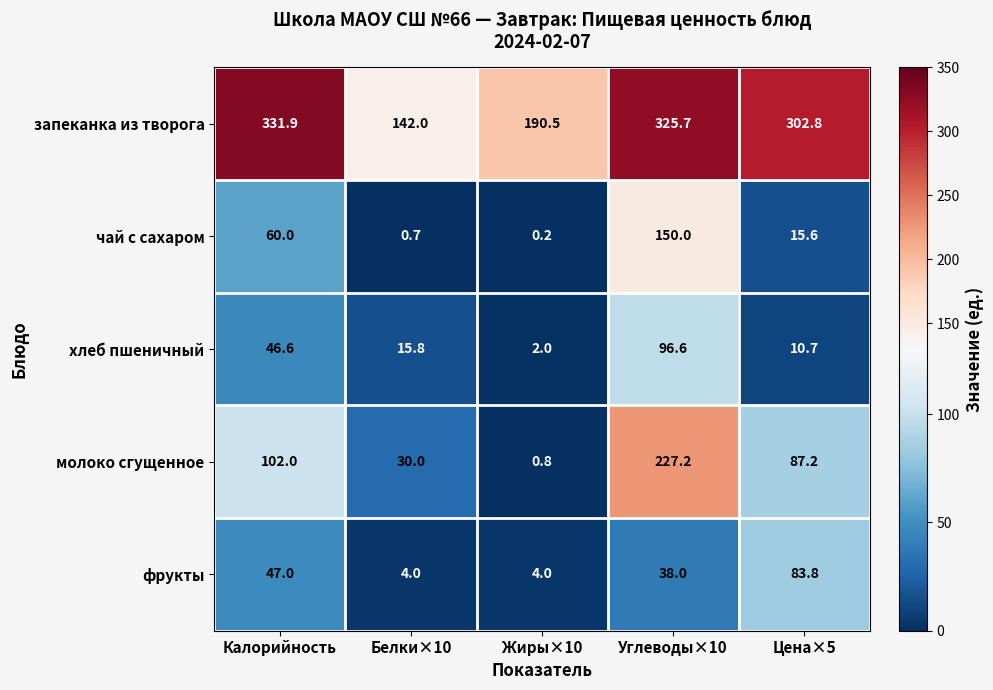

True or false: хлеб пшеничный has a value of 96.6 at Углеводы×10.

True